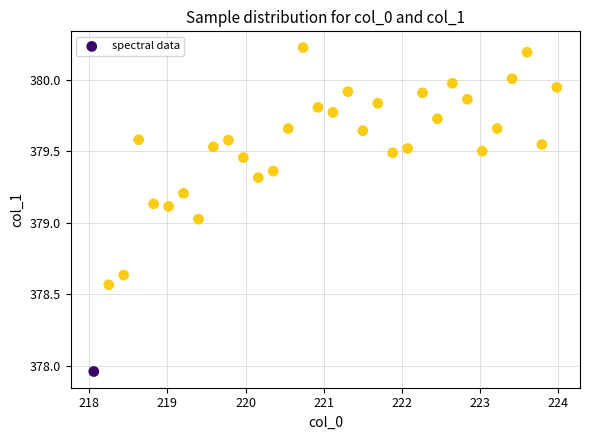

What is the range of Y values (max minus min)?

2.3